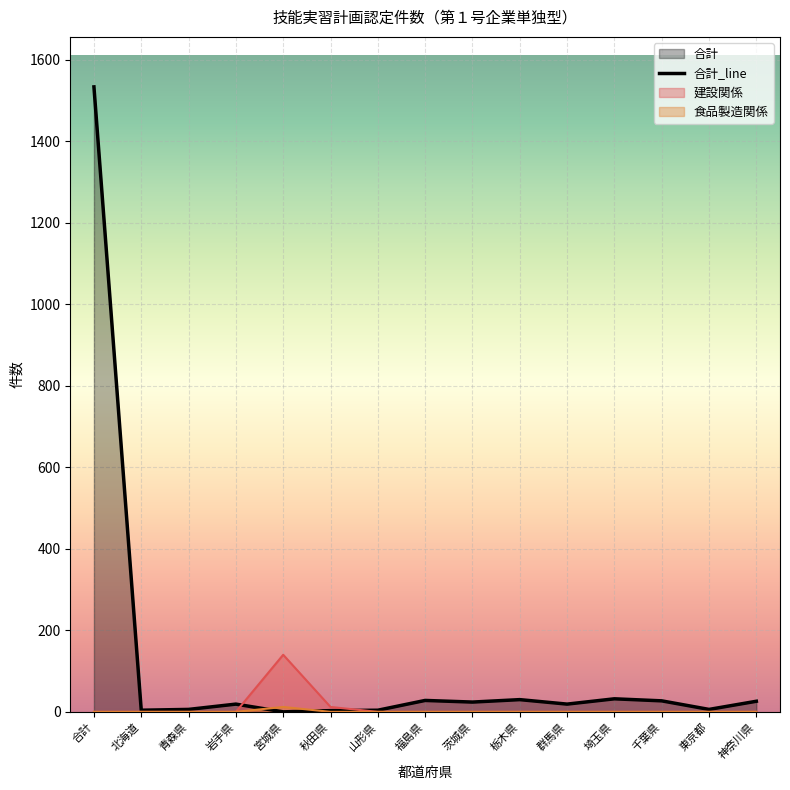

Which category has the lowest value in the 食品製造関係 series?

合計